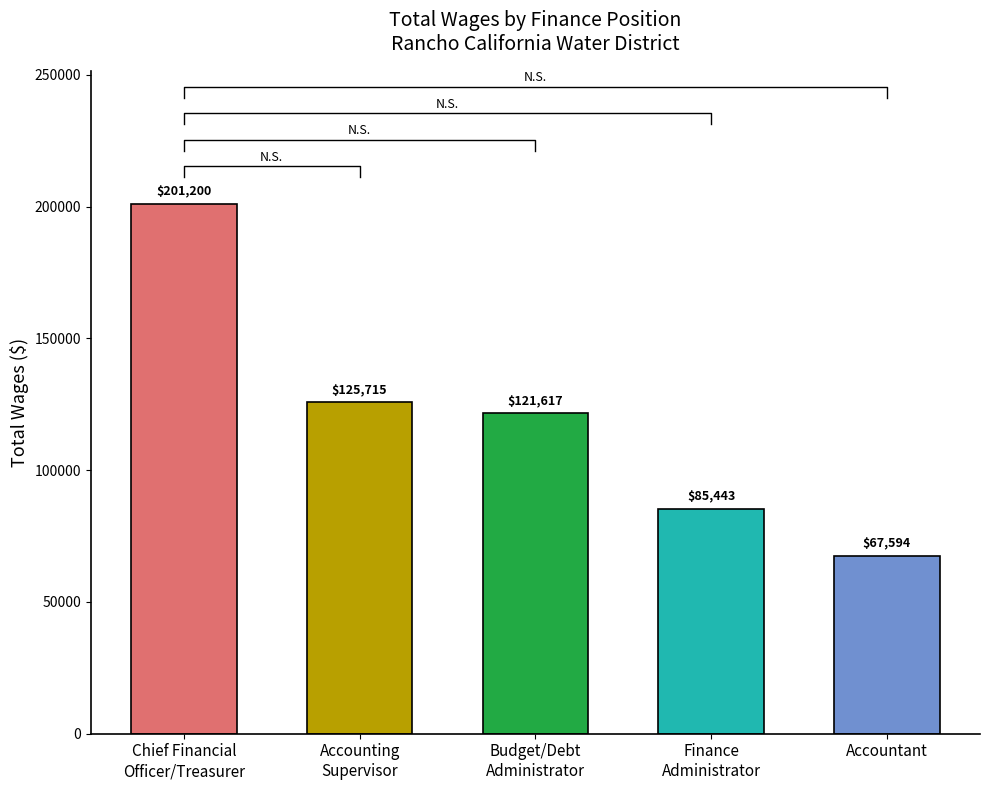

What is the ratio of the value at Finance
Administrator to the value at Budget/Debt
Administrator?

0.7